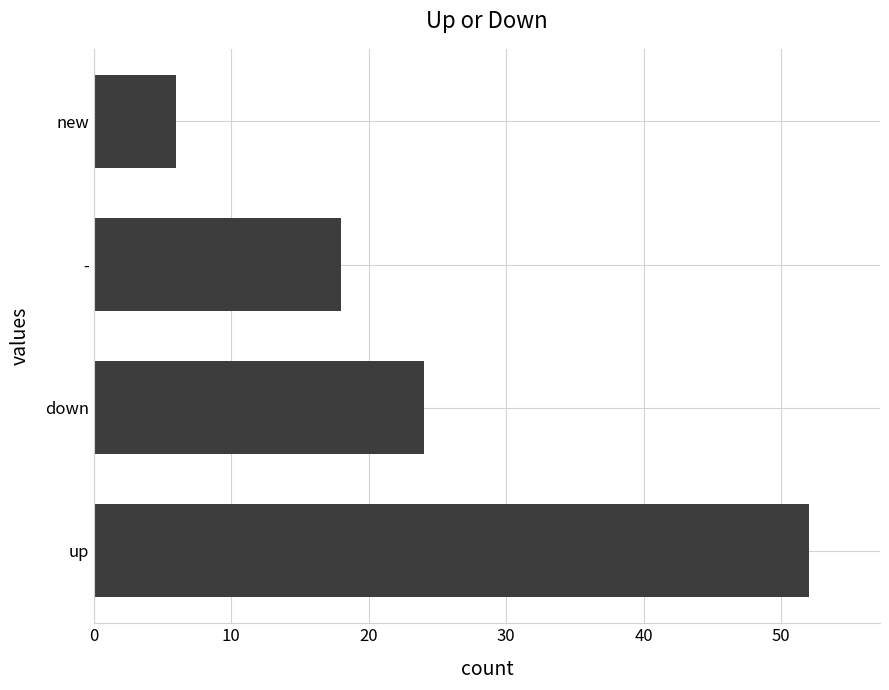

What is the minimum value shown in the chart?

6